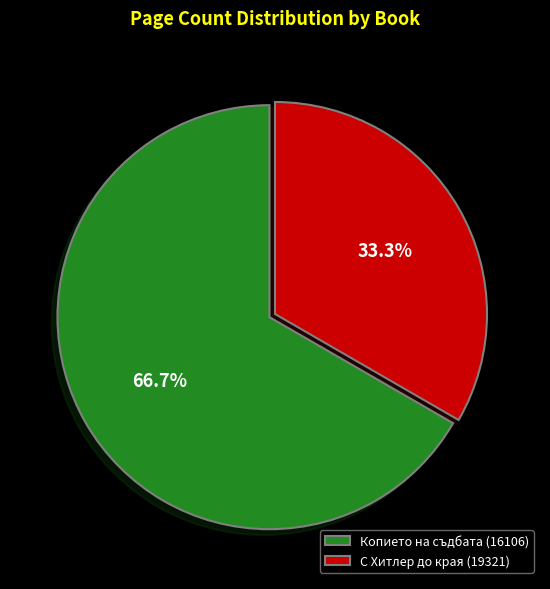

To the nearest percent, what is the combined percentage of С Хитлер до края (19321) and Копието на съдбата (16106)?

100%